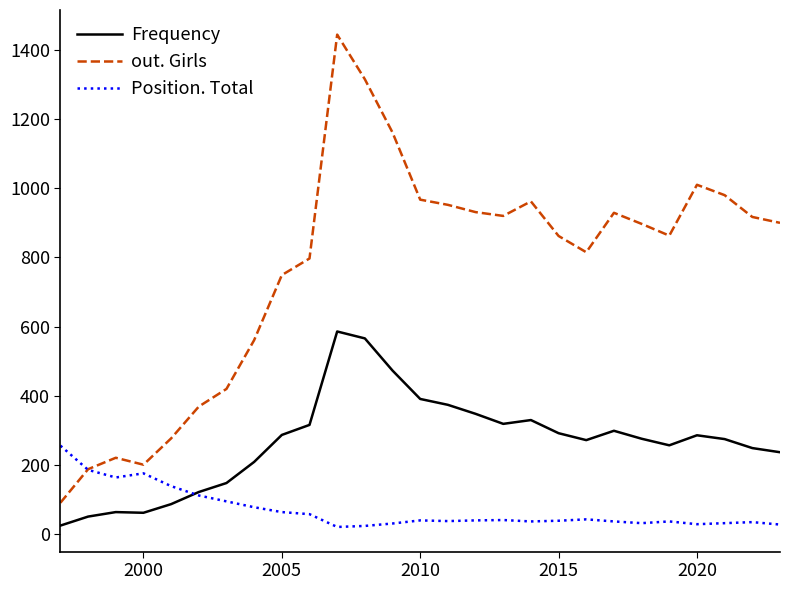

In Position. Total, how many points are lower than both neighbors (excluding endpoints)?

6